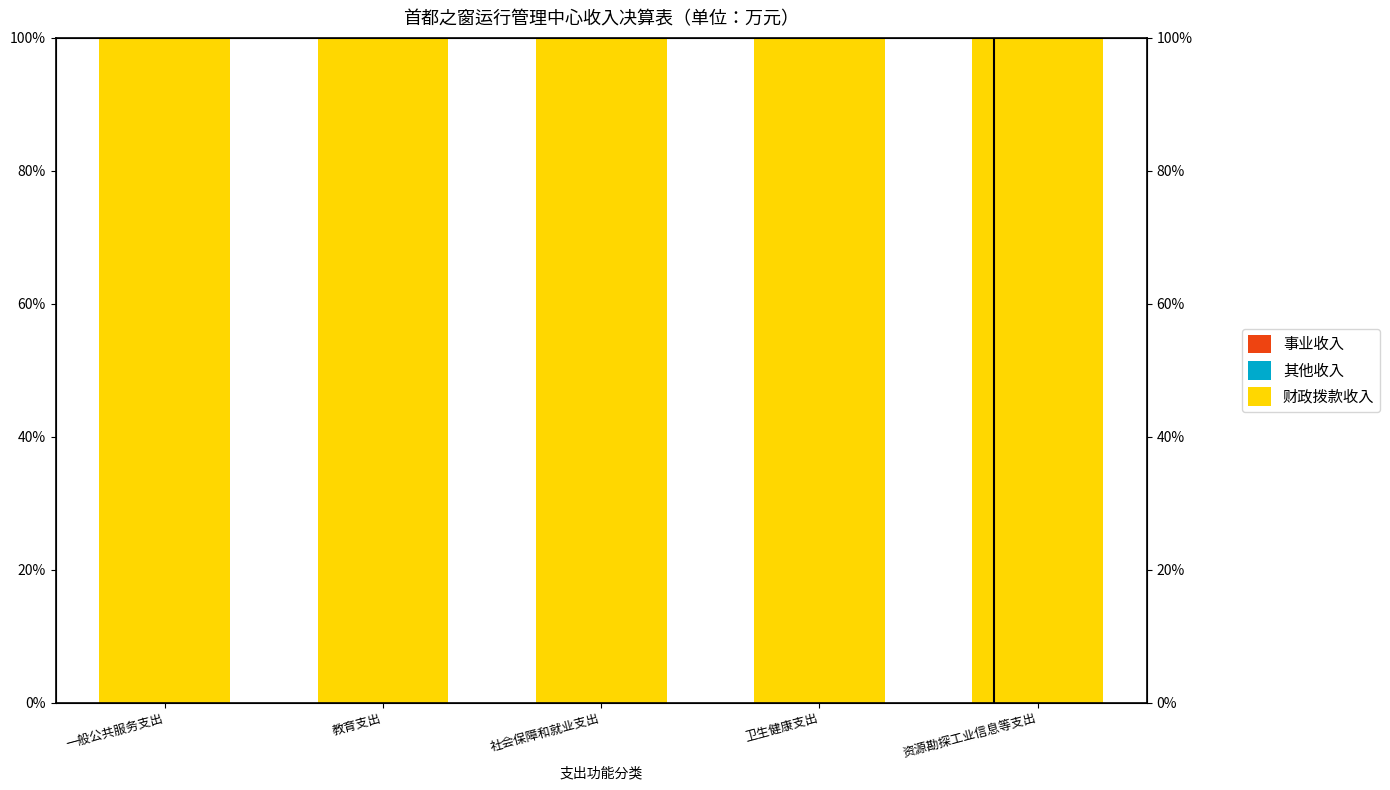

Rank the series at 卫生健康支出 from highest to lowest value.

财政拨款收入, 其他收入, 事业收入